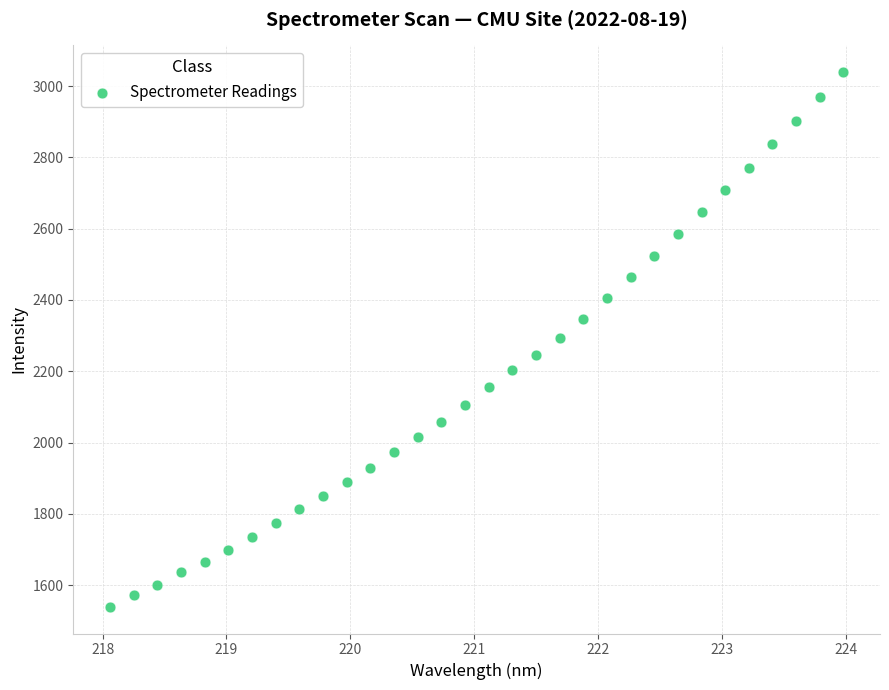

What is the range of X values (max minus min)?

5.9